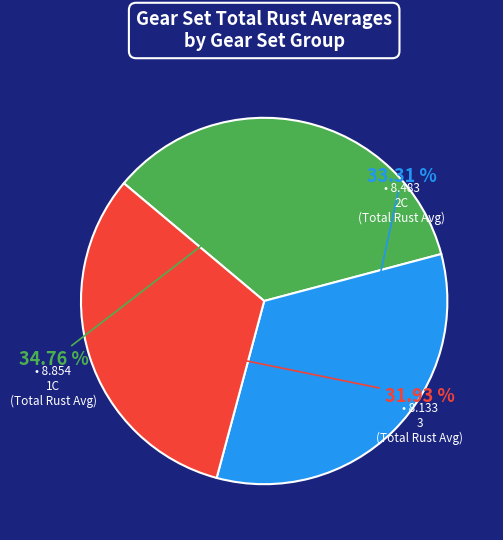

How many segments does this pie chart have?

3